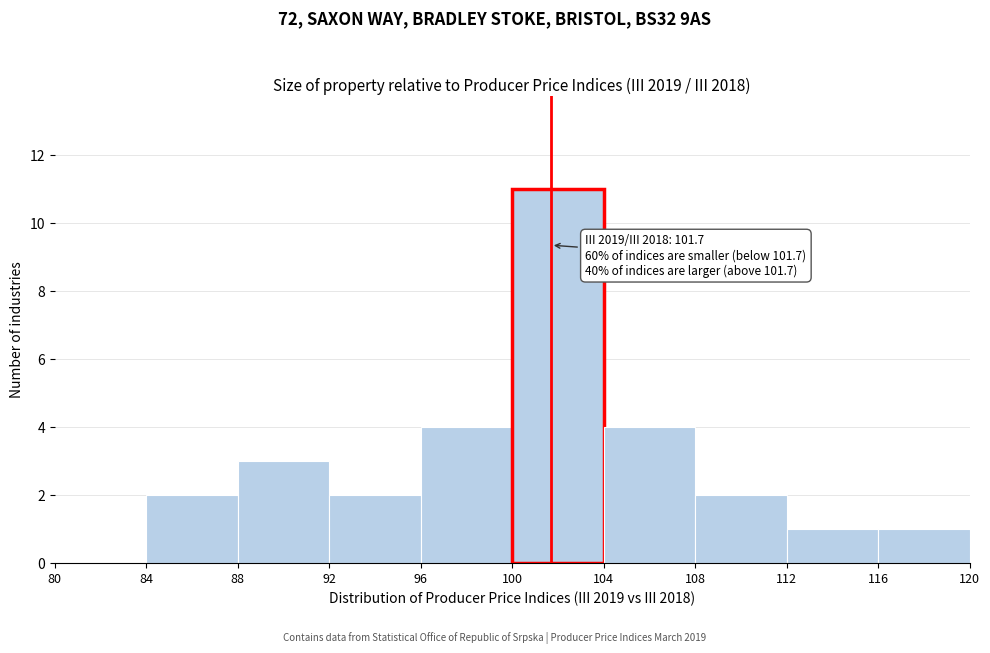

Which range on the x-axis has the tallest bar?

100 to 104